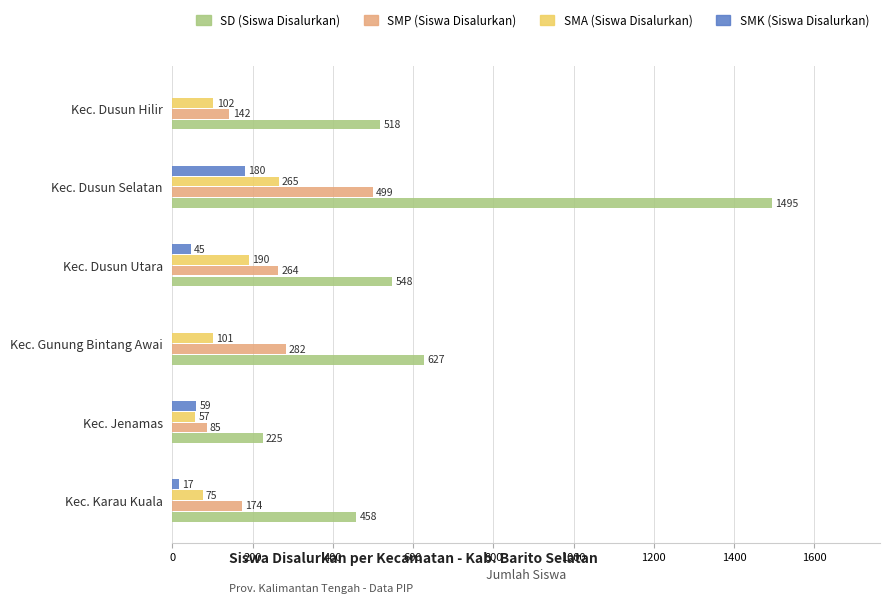

How many distinct data groups are displayed?

4